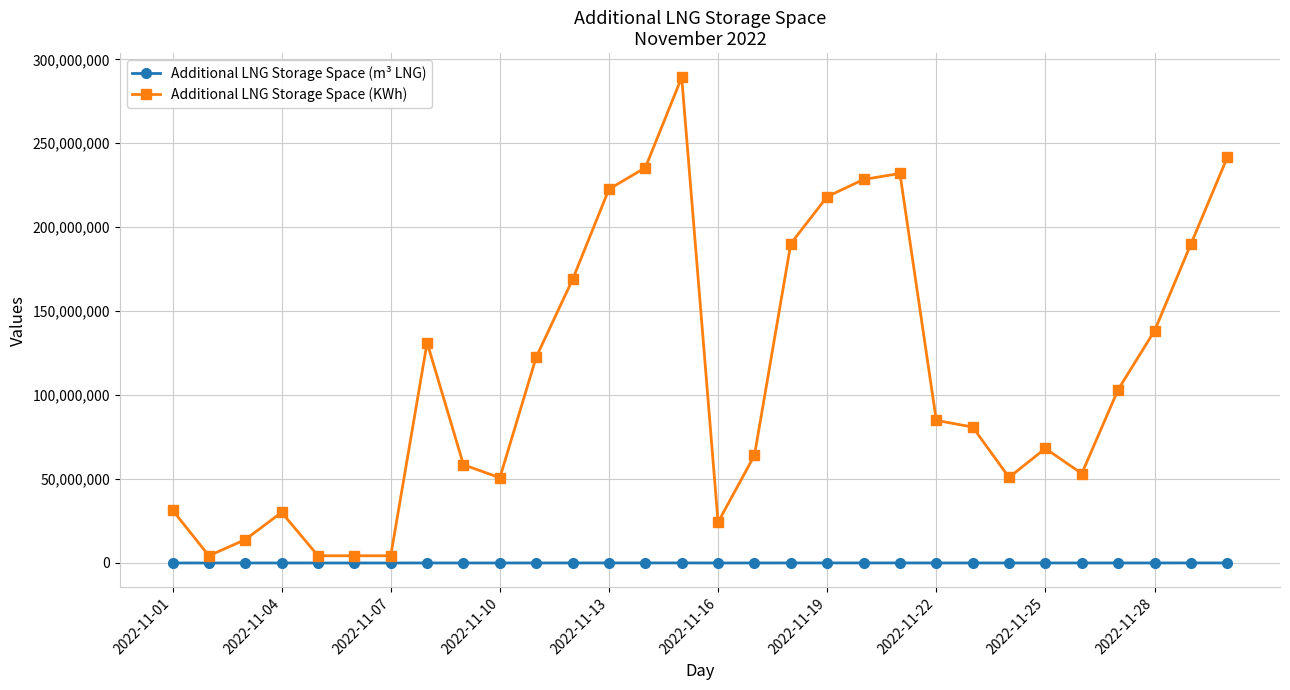

Which series has the widest spread of values?

Additional LNG Storage Space (KWh)